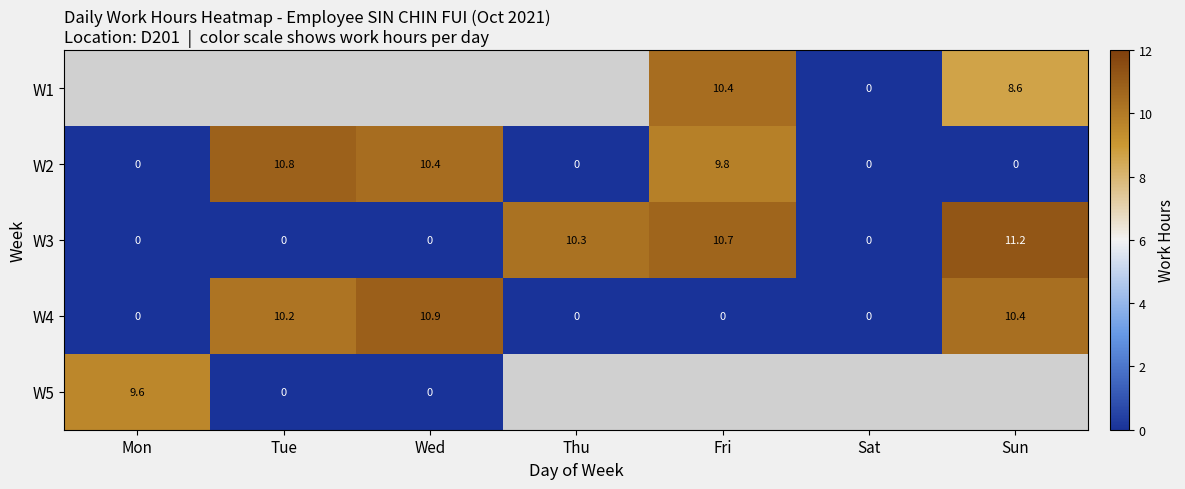

At which label is W2 closest to 5?

Fri